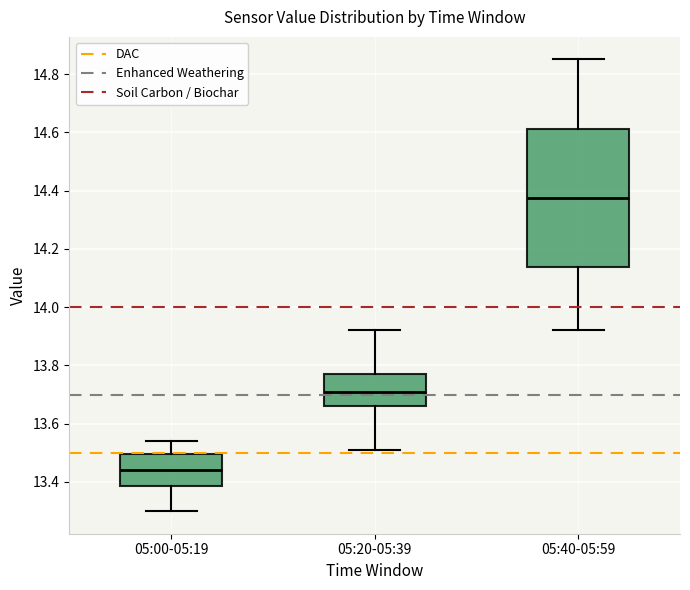

Reading left to right, read every box against the y-axis: the position of its median line, the range the box covers, and the ends of its whiskers. The values are not printed on the chart, so give them approximately, as read against the axis.

05:00-05:19: median 13.44, box 13.38 to 13.50, whiskers 13.30 to 13.54
05:20-05:39: median 13.72, box 13.66 to 13.78, whiskers 13.52 to 13.92
05:40-05:59: median 14.38, box 14.14 to 14.62, whiskers 13.92 to 14.86